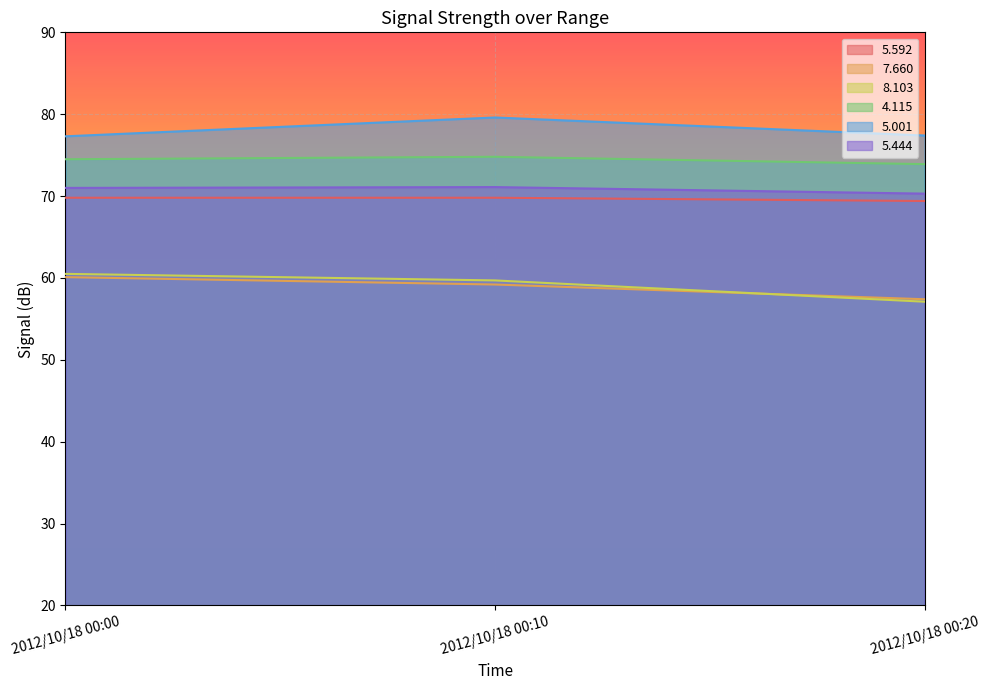

The   7.660 series shows 59.2 at 2012/10/18 00:10. True or false?

True